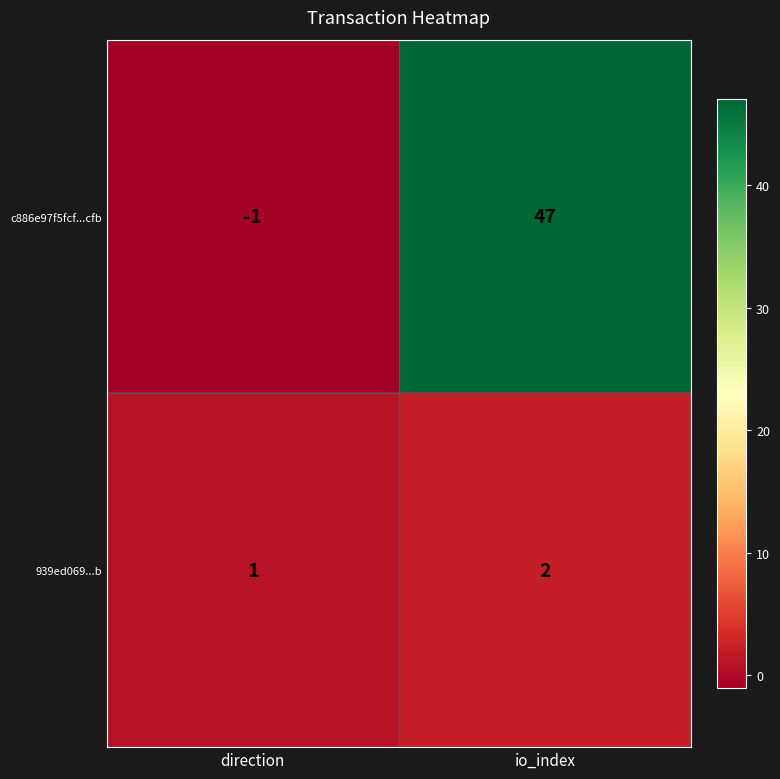

How many series are shown in this chart?

2